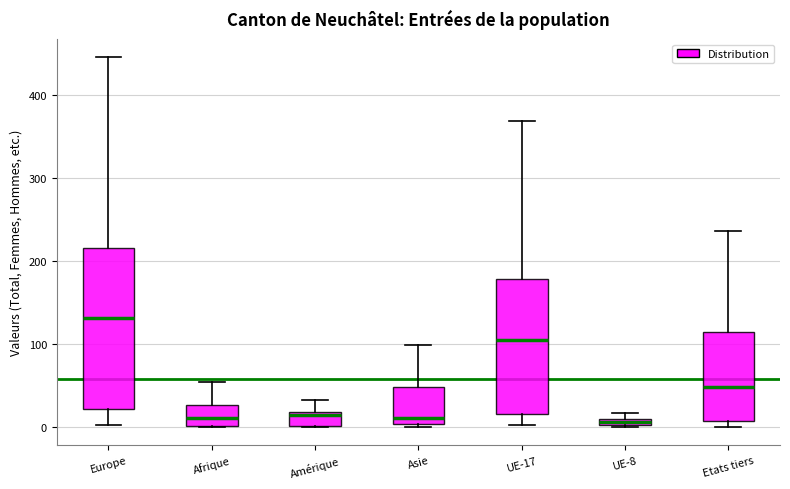

Comparing the boxes themselves (not the whiskers), which one is the tallest?

Europe